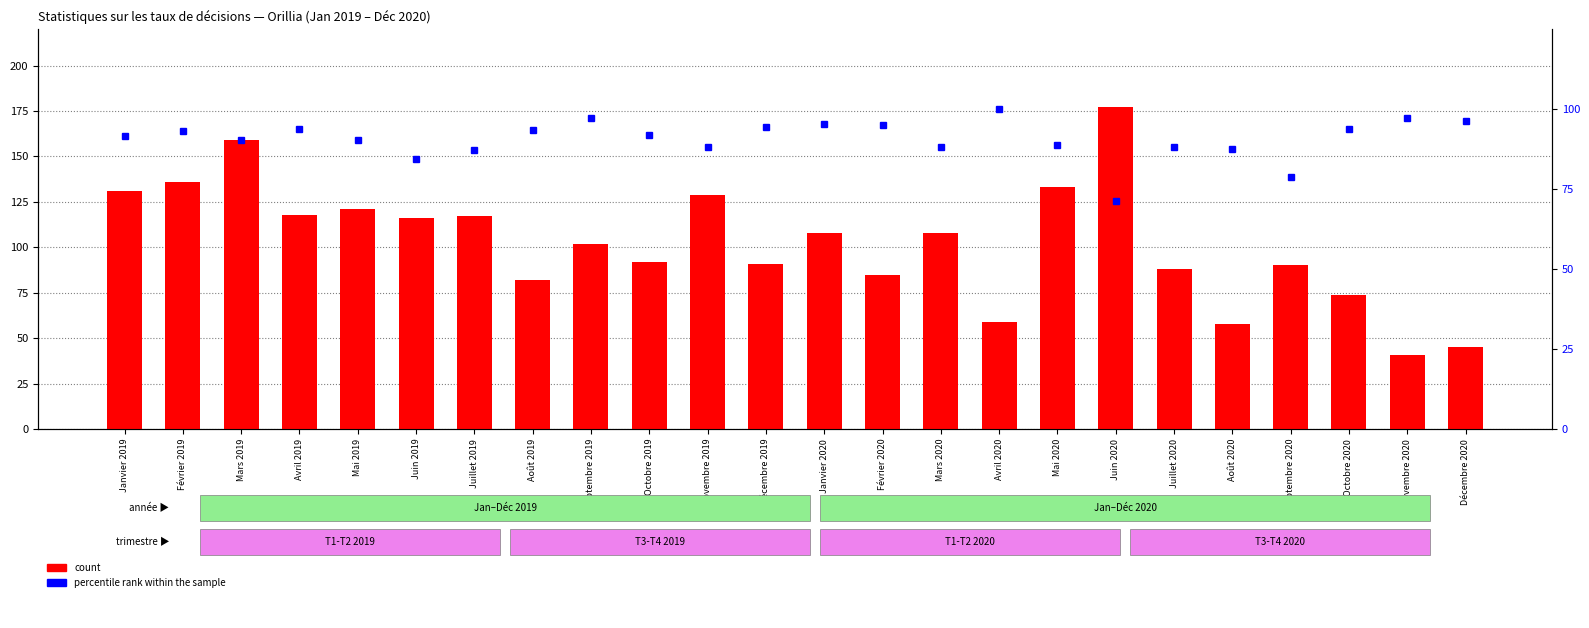

Is the value of percentile rank within the sample at Décembre 2020 greater than the value of count at Janvier 2019?

No